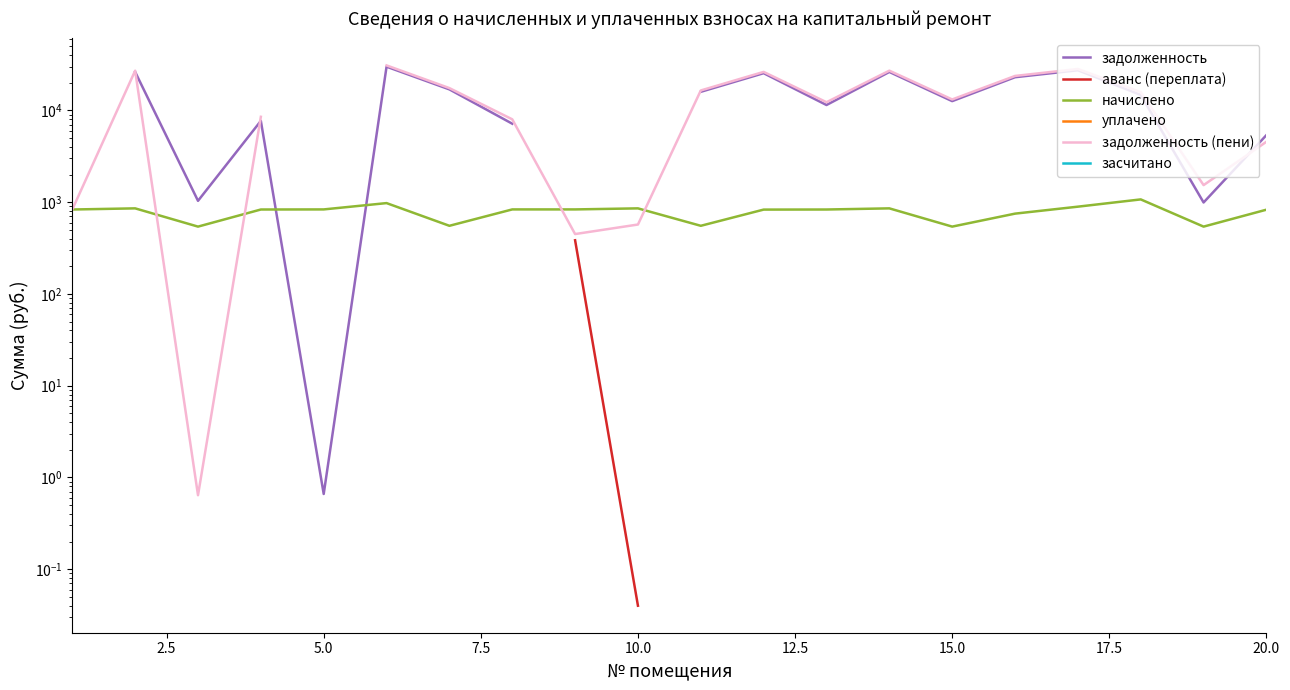

Which has a higher value, 5.0 or 20.0?

20.0